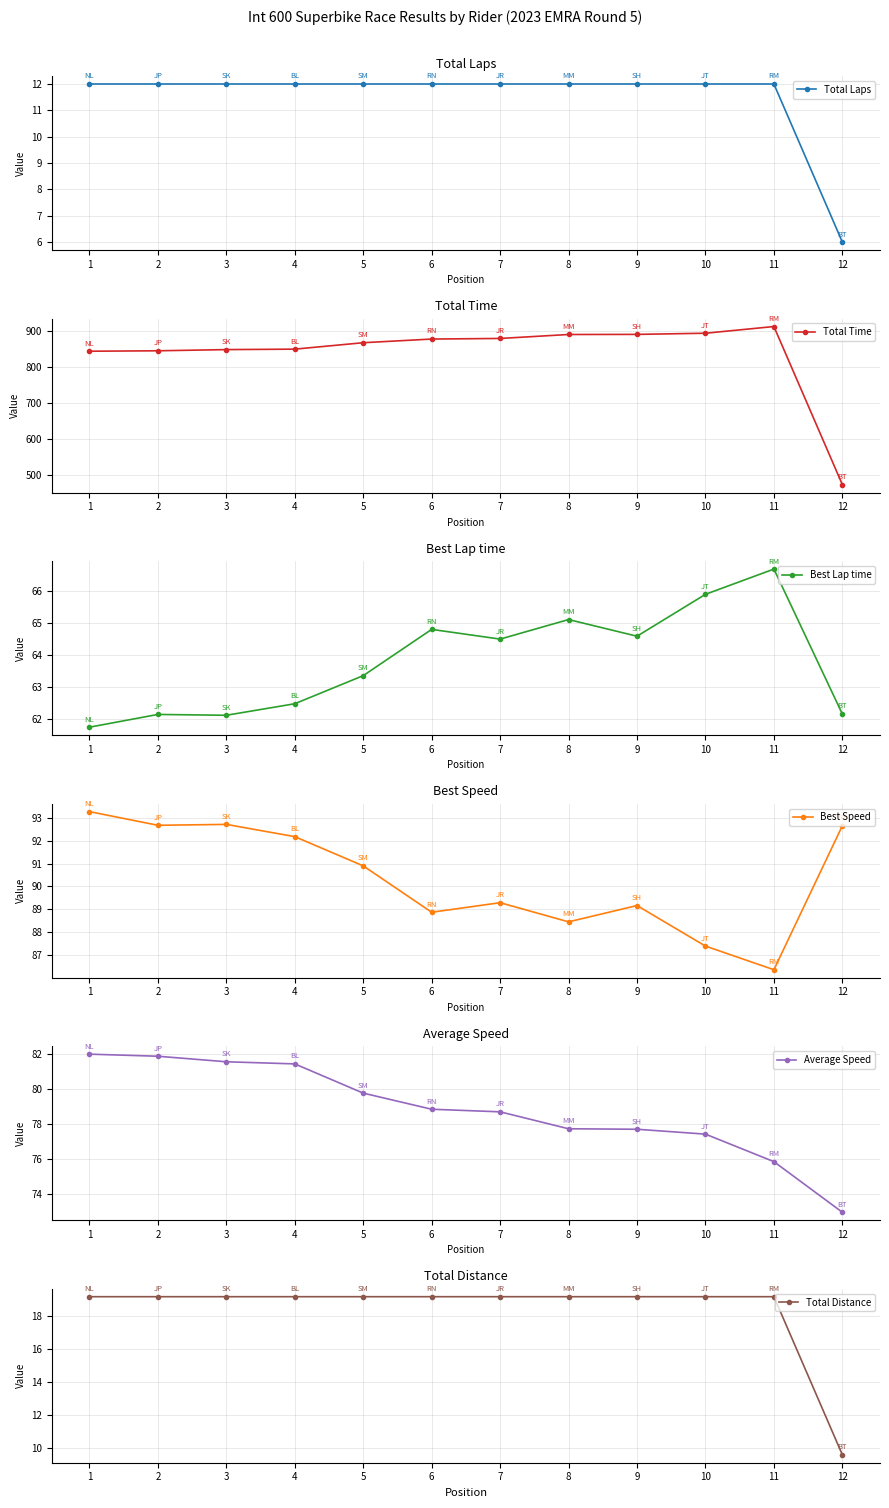

Reading left to right, what are all the values shown in this chart?

Total Laps: 1=12.0	2=12.0	3=12.0	4=12.0	5=12.0	6=12.0	7=12.0	8=12.0	9=12.0	10=12.0	11=12.0	12=6.0
Total Time: 1=843.1	2=844.4	3=847.7	4=848.9	5=866.7	6=876.8	7=878.5	8=889.5	9=889.8	10=893.0	11=911.5	12=473.9
Best Lap time: 1=61.8	2=62.2	3=62.1	4=62.5	5=63.4	6=64.8	7=64.5	8=65.1	9=64.6	10=65.9	11=66.7	12=62.2
Best Speed: 1=93.3	2=92.7	3=92.7	4=92.2	5=90.9	6=88.9	7=89.3	8=88.5	9=89.2	10=87.4	11=86.4	12=92.7
Average Speed: 1=82.0	2=81.9	3=81.5	4=81.4	5=79.8	6=78.8	7=78.7	8=77.7	9=77.7	10=77.4	11=75.8	12=72.9
Total Distance: 1=19.2	2=19.2	3=19.2	4=19.2	5=19.2	6=19.2	7=19.2	8=19.2	9=19.2	10=19.2	11=19.2	12=9.6